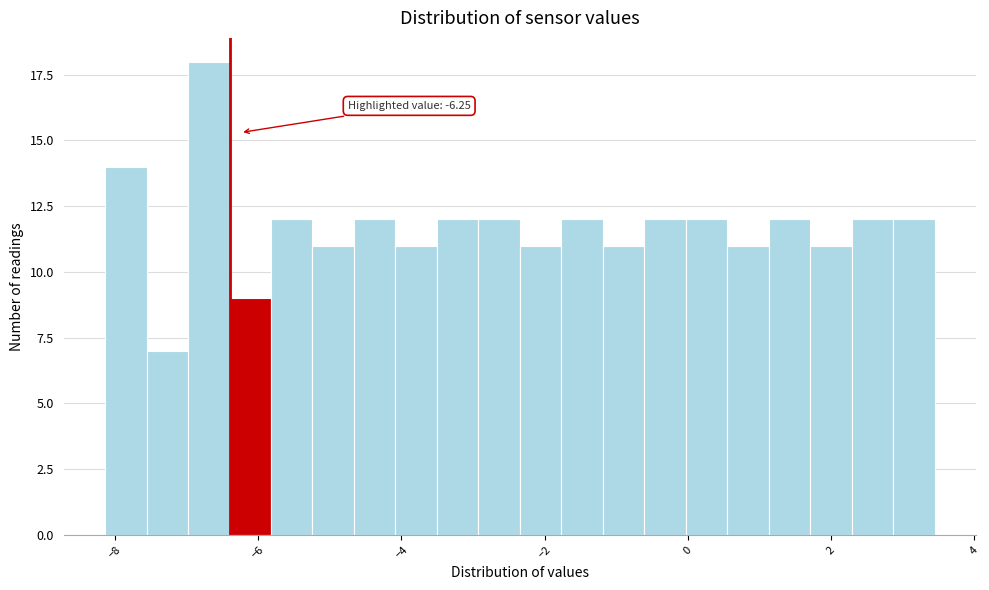

Read against the x-axis, roughly where is the centre of the tallest bar?

-6.6